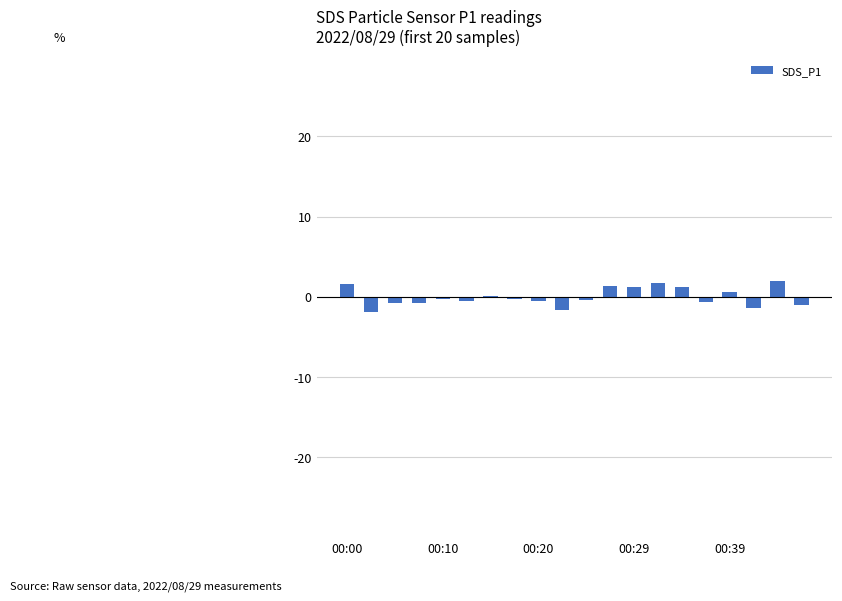

What is the maximum value shown in the chart?

2.0